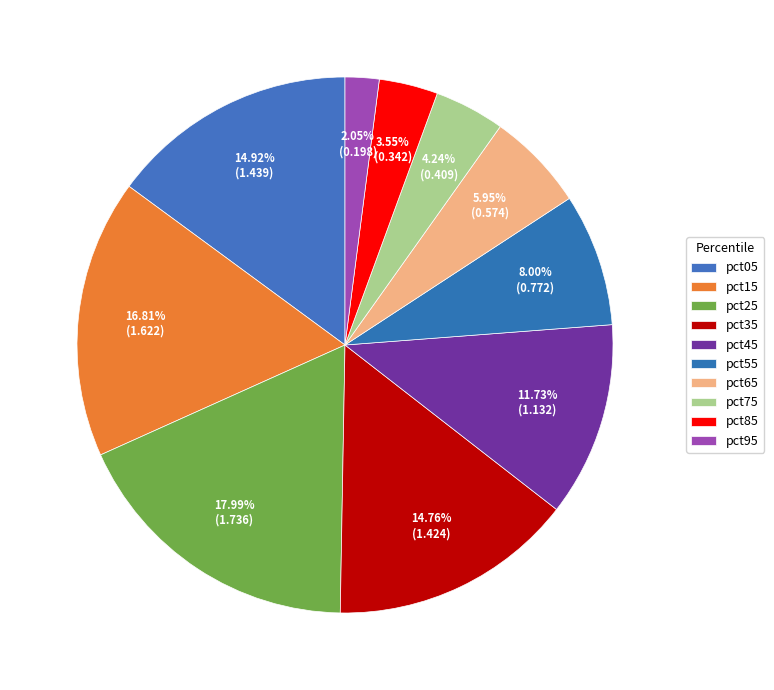

To the nearest percent, what is the combined percentage of pct75 and pct45?

16%